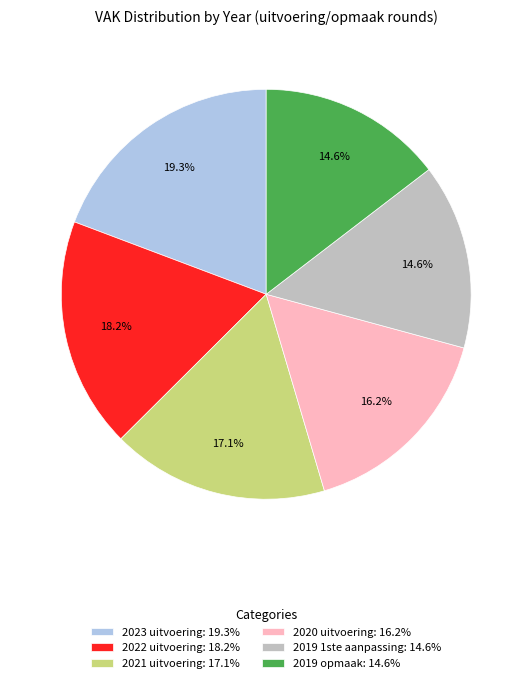

To the nearest percent, what percentage of the pie is 2023 uitvoering?

19%